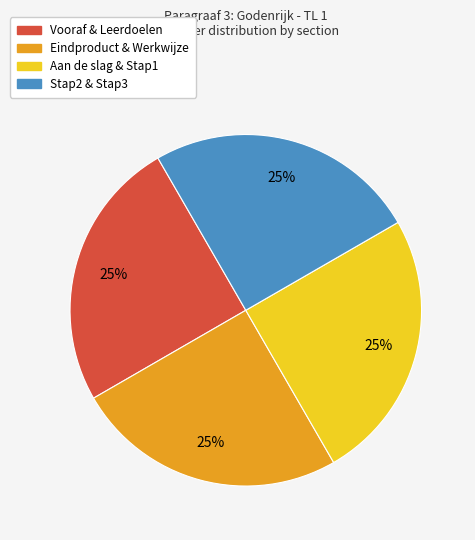

To the nearest percent, what is the average slice percentage?

25%